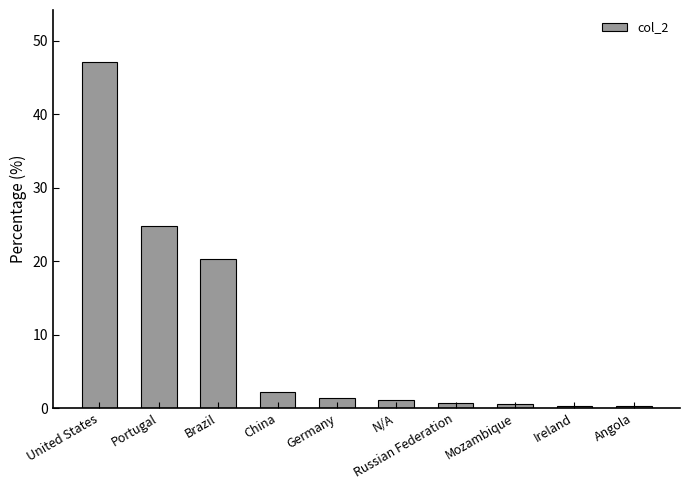

The chart shows a value of 47.1 at United States. True or false?

True